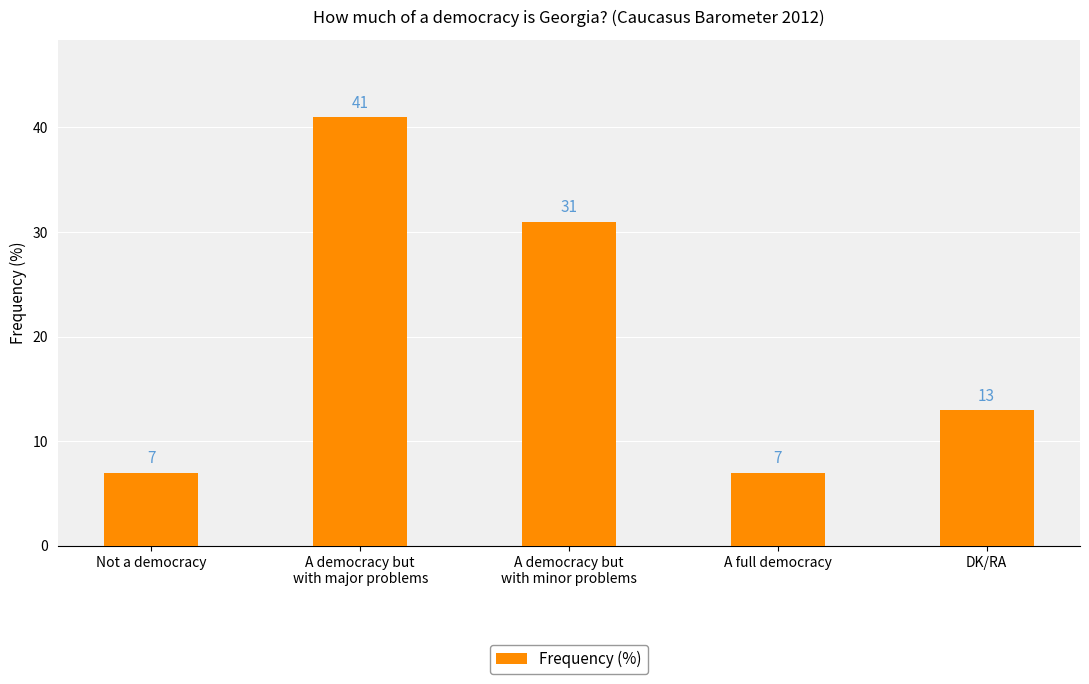

How many values are below 13?

2